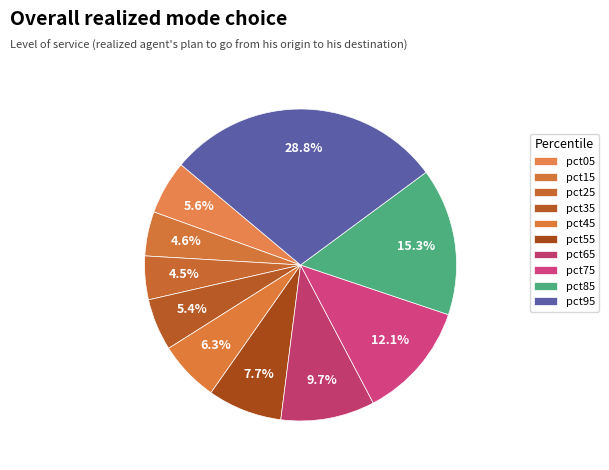

Is there any slice that represents more than half of the pie?

No